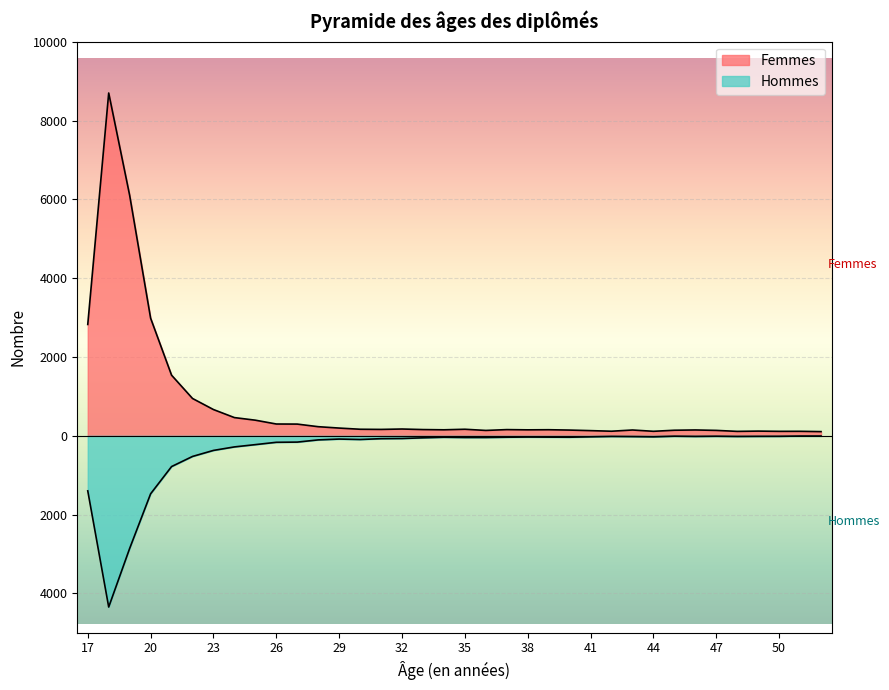

True or false: Hommes has a value of -43 at 35.

True